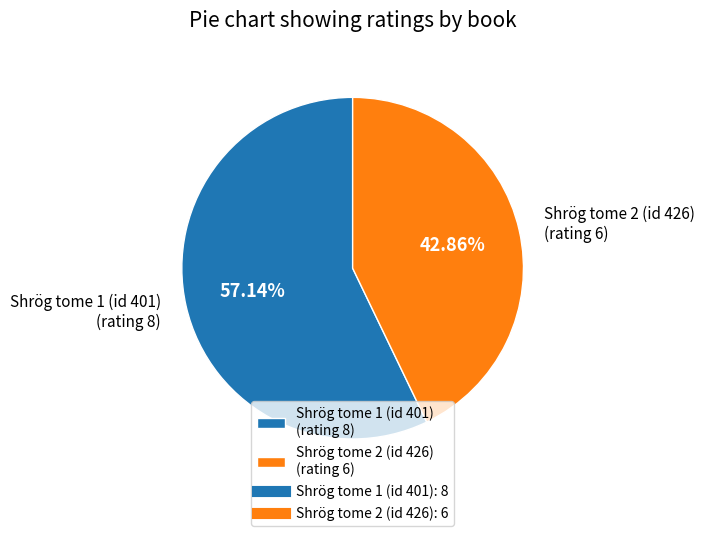

True or false: Shrög tome 1 (id 401) accounts for 67% of the total.

False